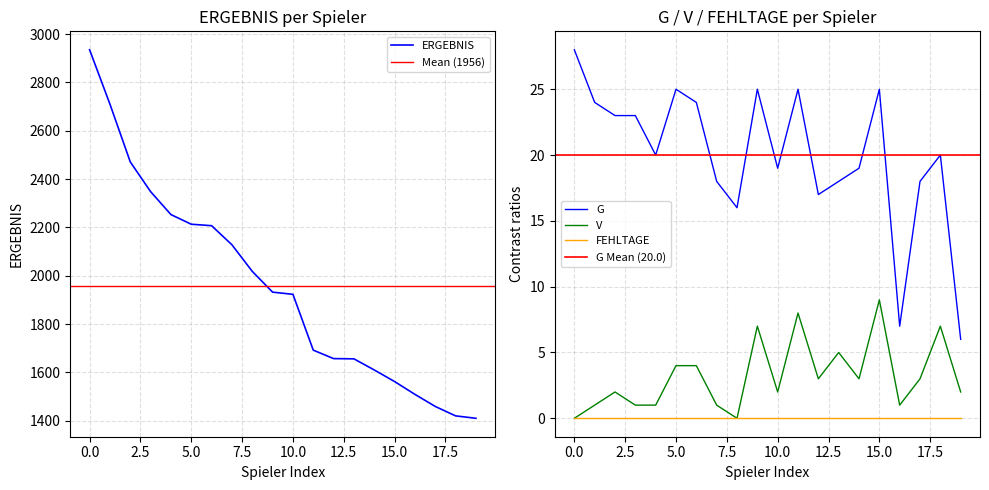

What is the value of the ERGEBNIS point at the 14th from the left?

1656